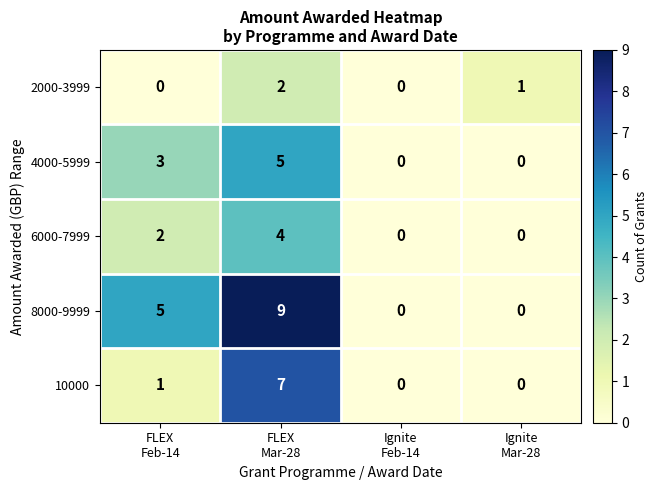

How many distinct data groups are displayed?

5